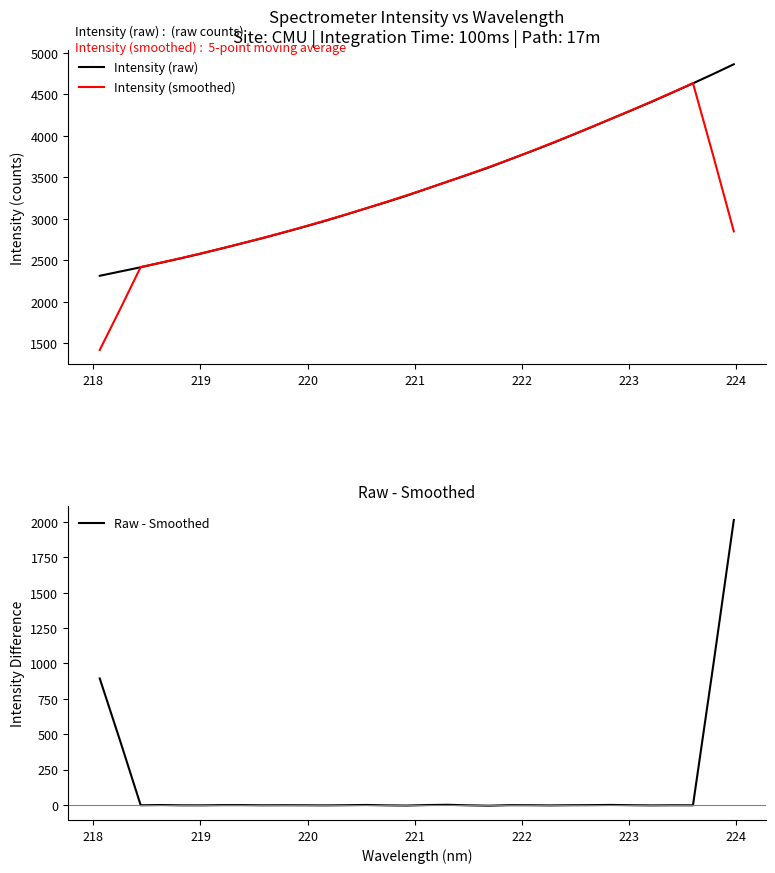

Is this an area chart (filled region under the line)?

No